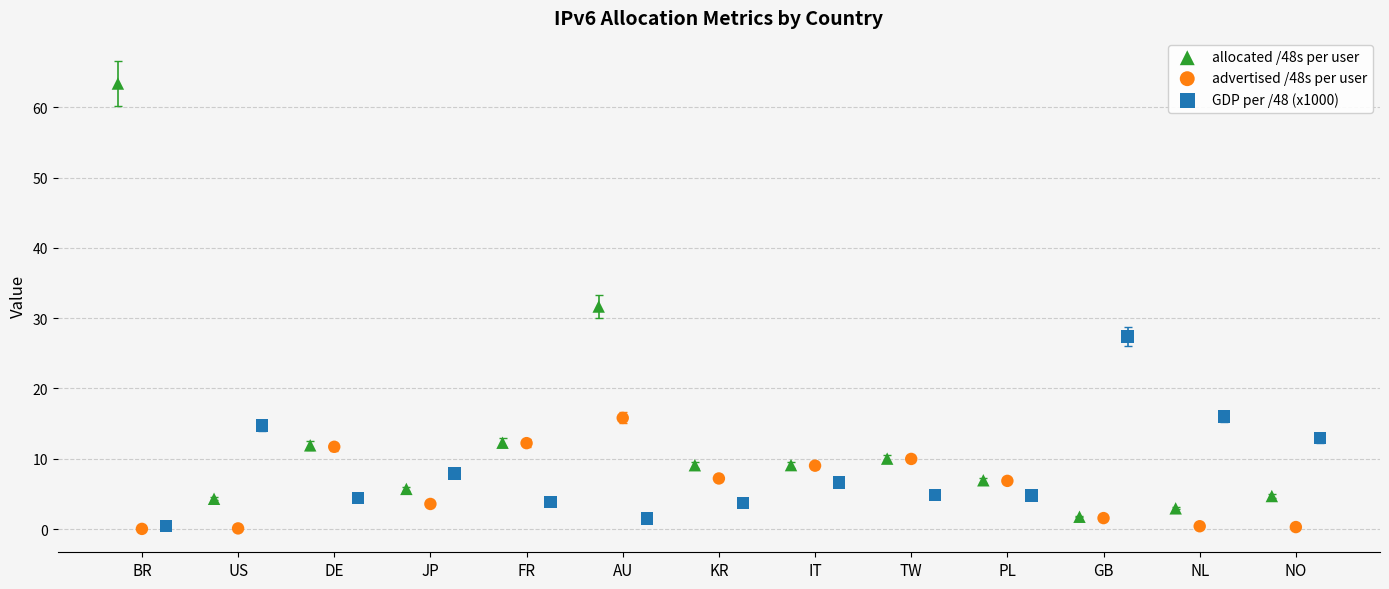

Which series reaches the maximum Y coordinate?

allocated /48s per user